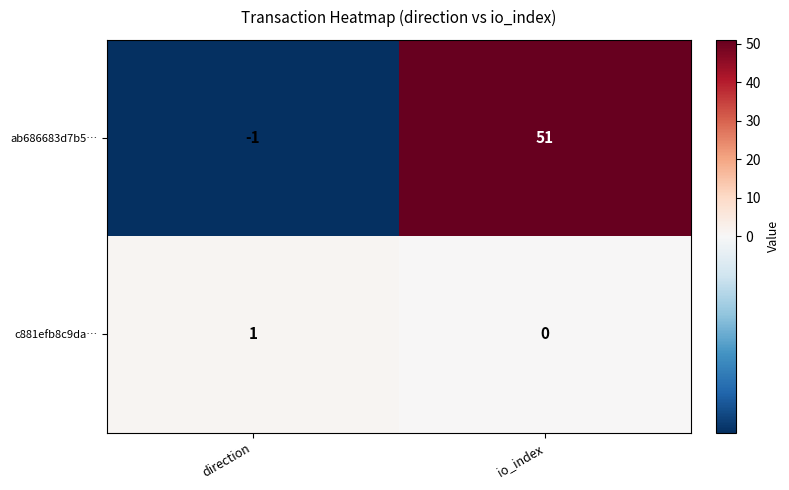

The c881efb8c9da… series shows 1 at direction. True or false?

True